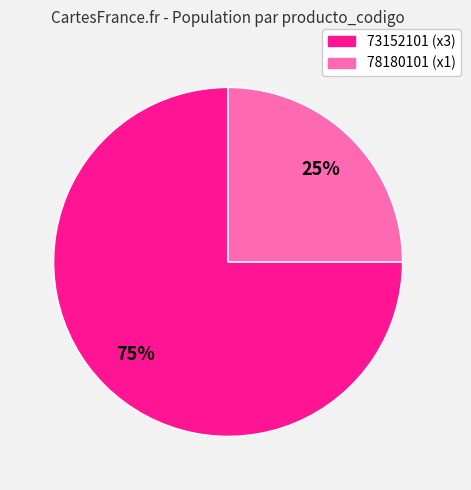

Does any single category account for the majority?

Yes